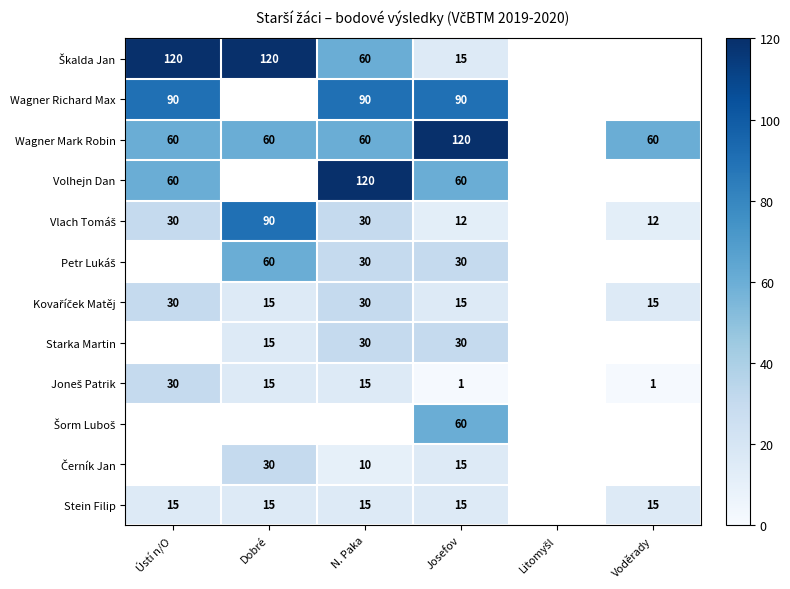

Is the value of Stein Filip at Ústí n/O greater than the value of Wagner Richard Max at N. Paka?

No